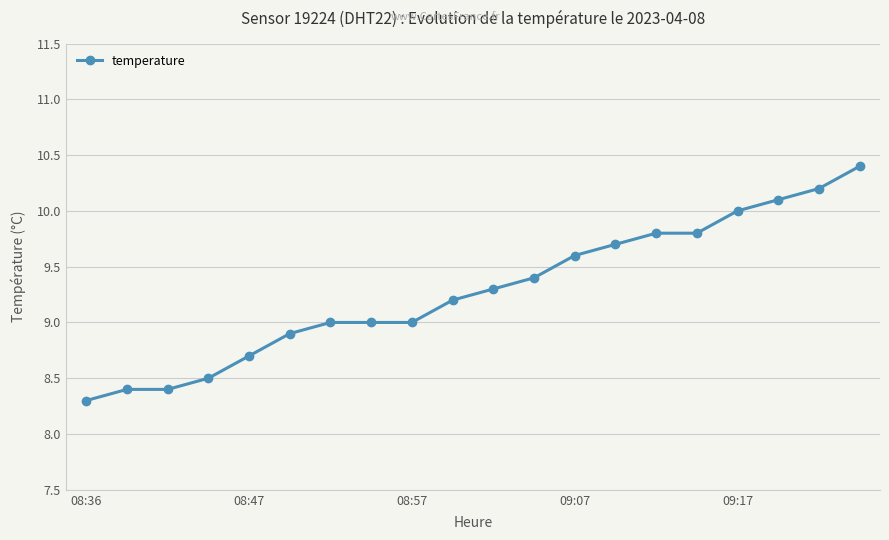

Reading left to right, transcribe all the data shown in this chart.

8.3	8.4	8.4	8.5	8.7	8.9	9.0	9.0	9.0	9.2	9.3	9.4	9.6	9.7	9.8	9.8	10.0	10.1	10.2	10.4